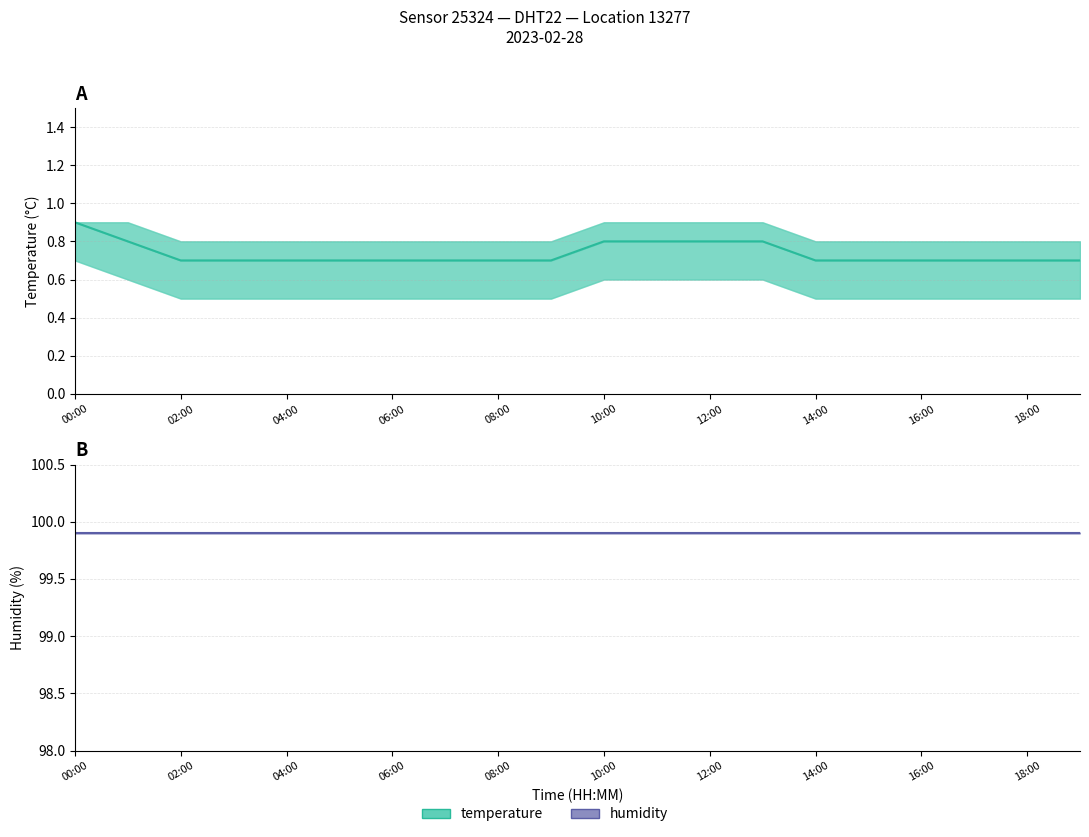

What is the spread (max minus min) of values at 14:00?

99.4